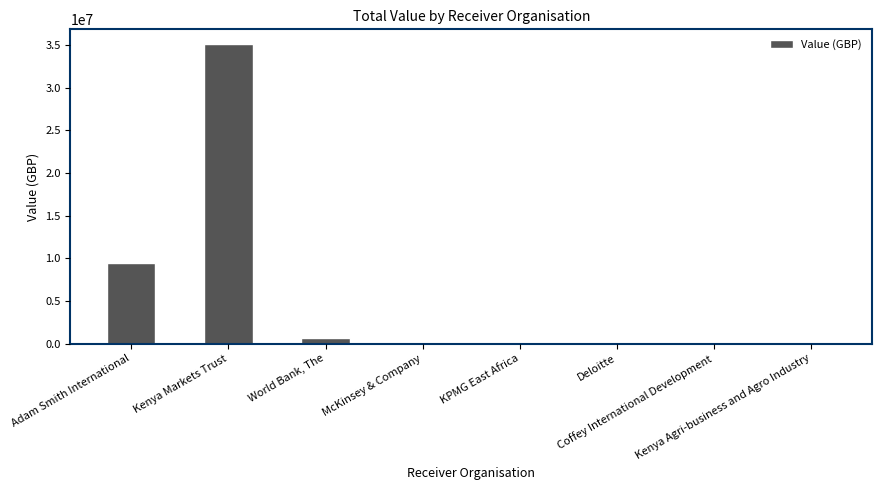

What is the maximum value shown in the chart?

35099980